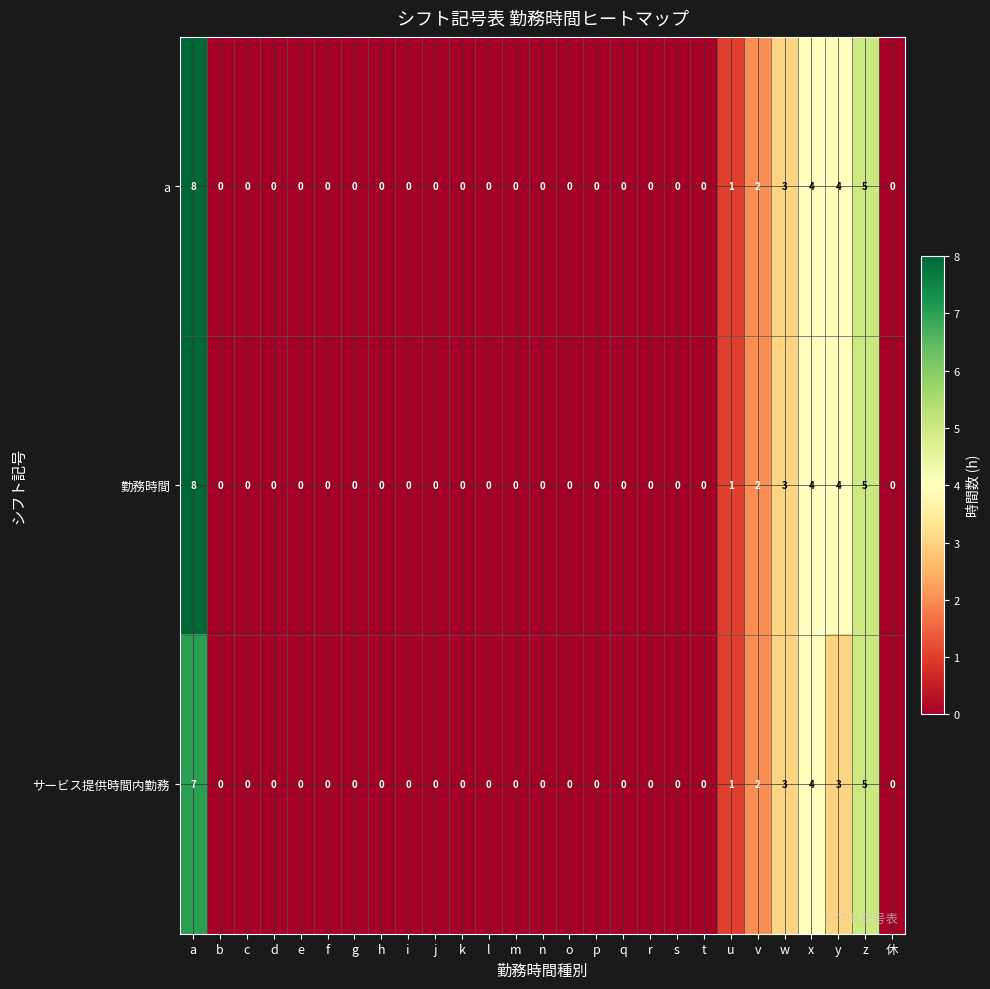

At which category is the sum across all series the highest?

a